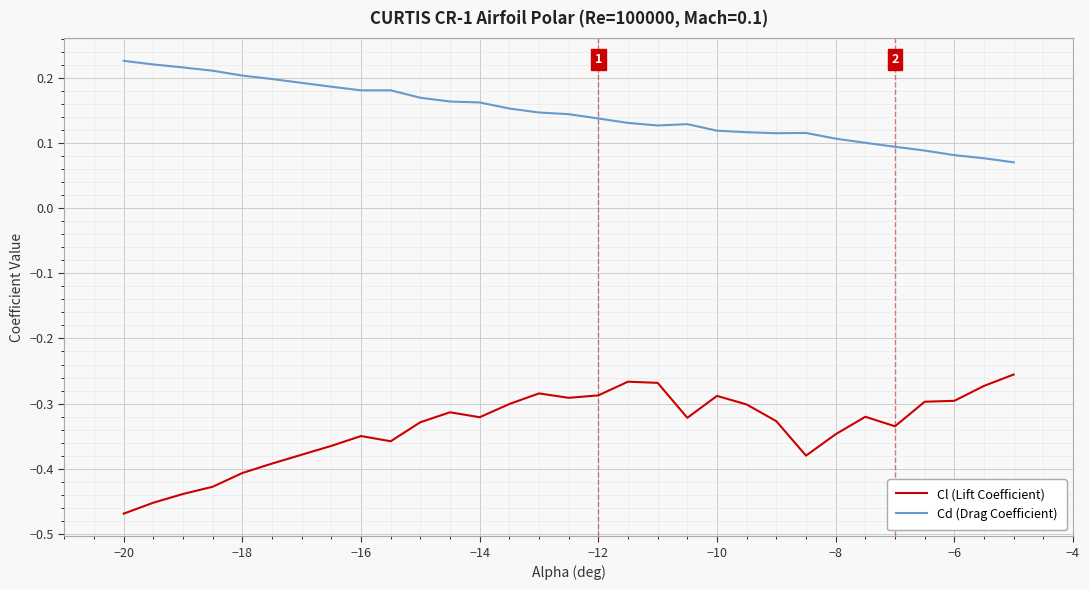

Which series has the largest total across all categories?

Cd (Drag Coefficient)